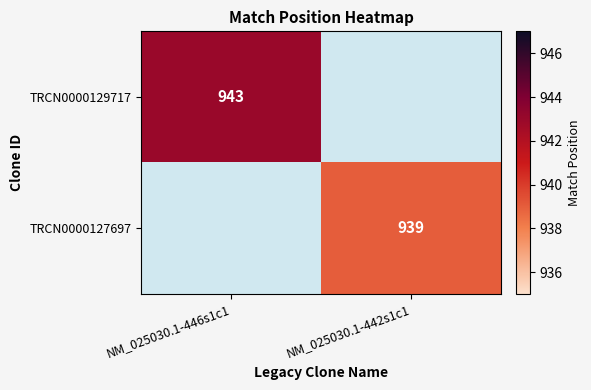

Is the value of TRCN0000129717 at NM_025030.1-446s1c1 greater than the value of TRCN0000127697 at NM_025030.1-442s1c1?

Yes